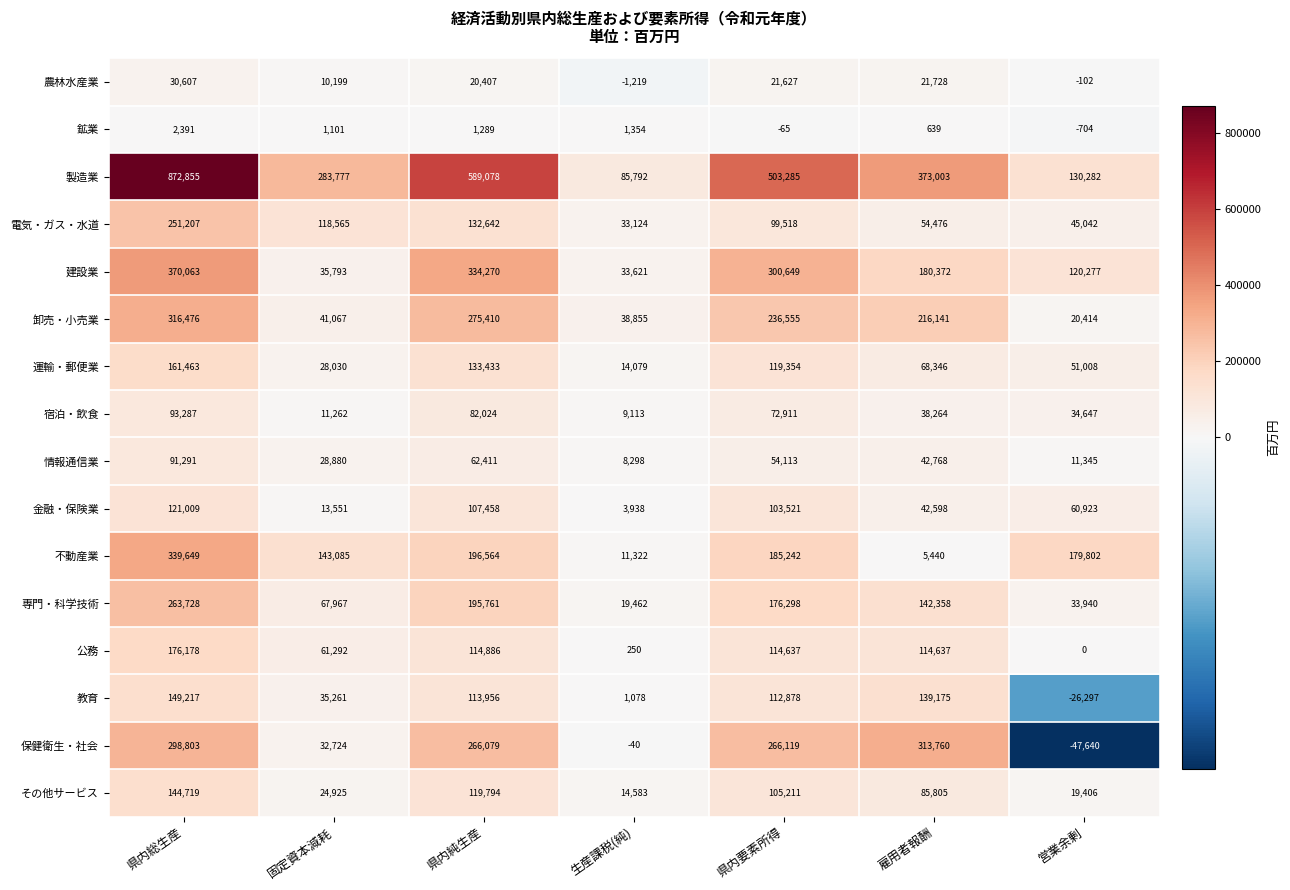

The value of 金融・保険業 at 生産課税(純) is 3938. True or false?

True